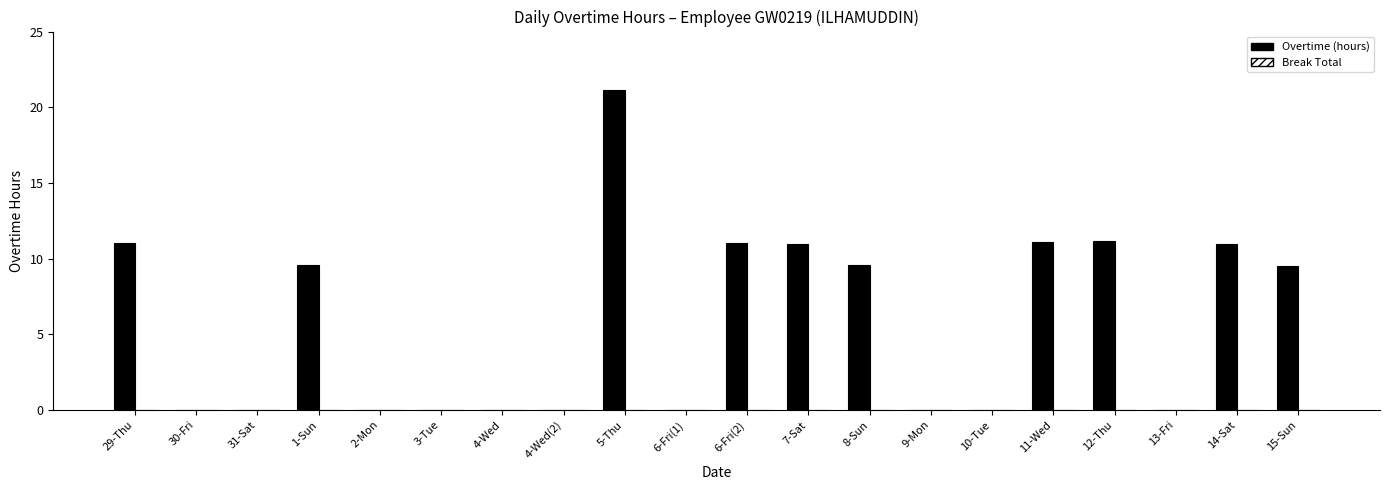

Which has a higher value, 31-Sat or 14-Sat?

14-Sat